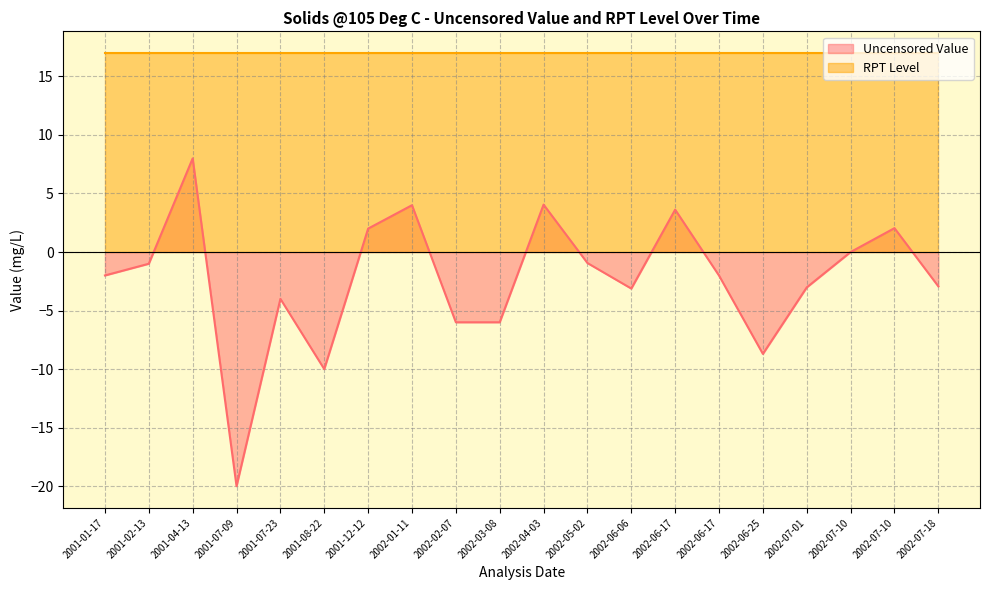

The value at 2002-06-17 is -3.1. True or false?

False